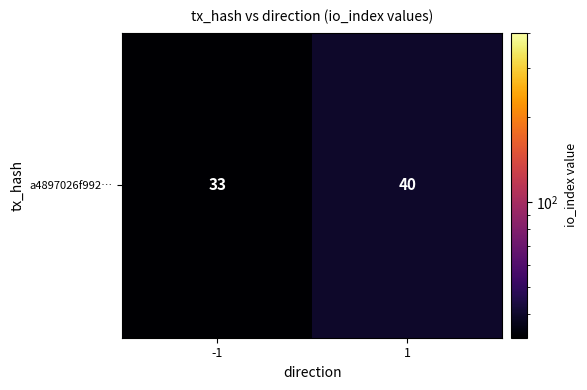

What is the change in value from -1 to 1?

+7